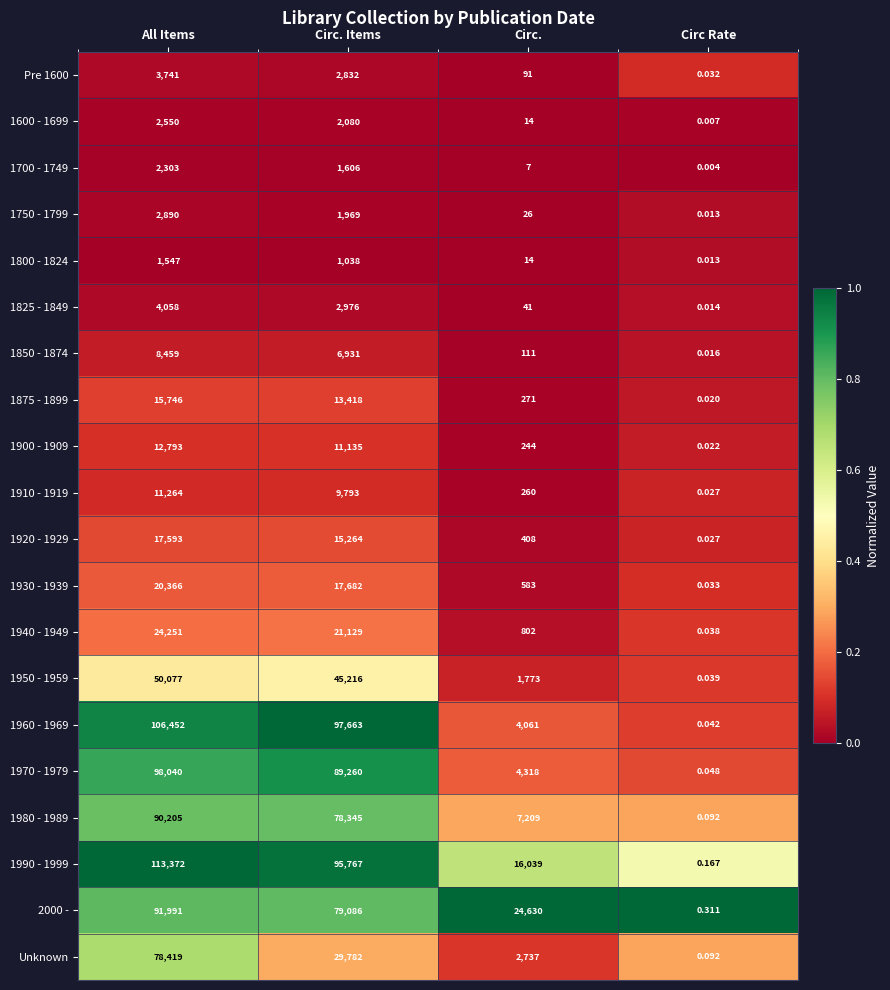

At which label is 1940 - 1949 closest to 12125?

Circ. Items